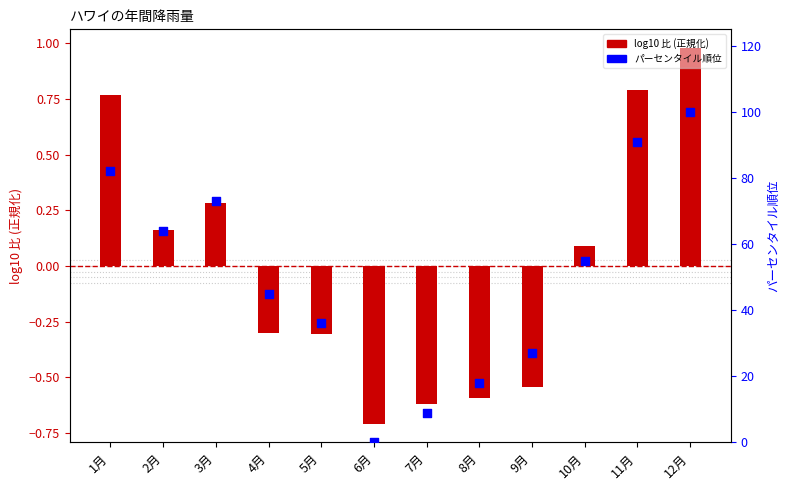

At how many categories does at least one series exceed 81?

3